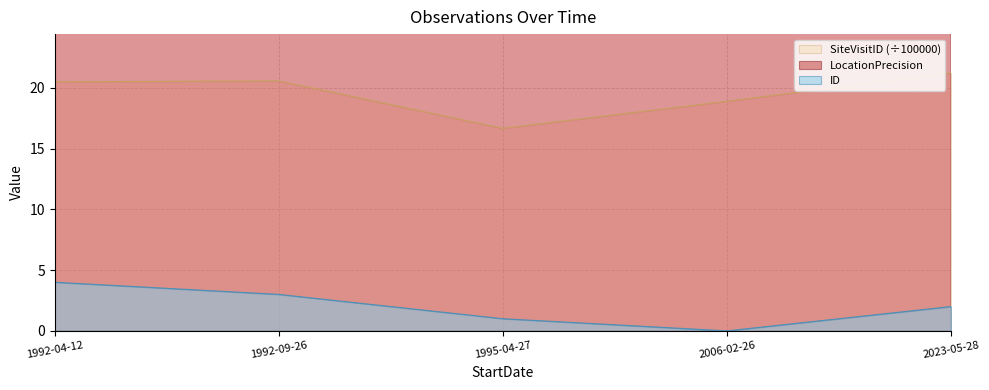

The ID series shows -2.7 at 2006-02-26. True or false?

False